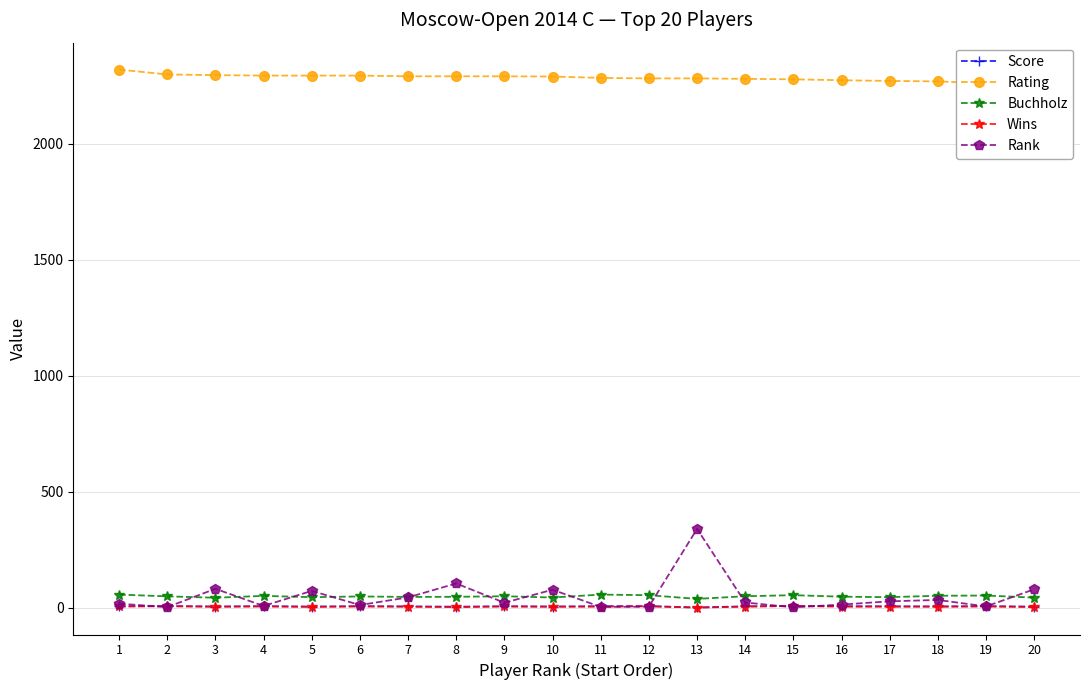

Reading left to right, list all the values displayed in this chart.

Score: 6.5	7.5	5.5	7.0	5.5	7.0	6.0	5.0	6.5	5.5	7.0	7.0	1.5	6.5	8.0	7.0	6.5	6.0	7.0	5.5
Rating: 2319.0	2298.0	2295.0	2293.0	2293.0	2293.0	2290.0	2290.0	2290.0	2289.0	2283.0	2281.0	2281.0	2279.0	2277.0	2273.0	2270.0	2268.0	2260.0	2251.0
Buchholz: 57.0	49.5	43.5	51.5	46.0	49.0	47.0	47.5	50.0	44.5	57.0	54.5	38.5	50.0	54.5	48.0	46.0	52.0	53.0	44.0
Wins: 6.0	7.0	5.0	6.0	4.0	6.0	5.0	3.0	6.0	5.0	5.0	7.0	1.0	5.0	8.0	5.0	5.0	5.0	6.0	3.0
Rank: 18.0	3.0	82.0	8.0	73.0	12.0	45.0	105.0	22.0	78.0	4.0	5.0	340.0	23.0	2.0	14.0	28.0	34.0	6.0	80.0